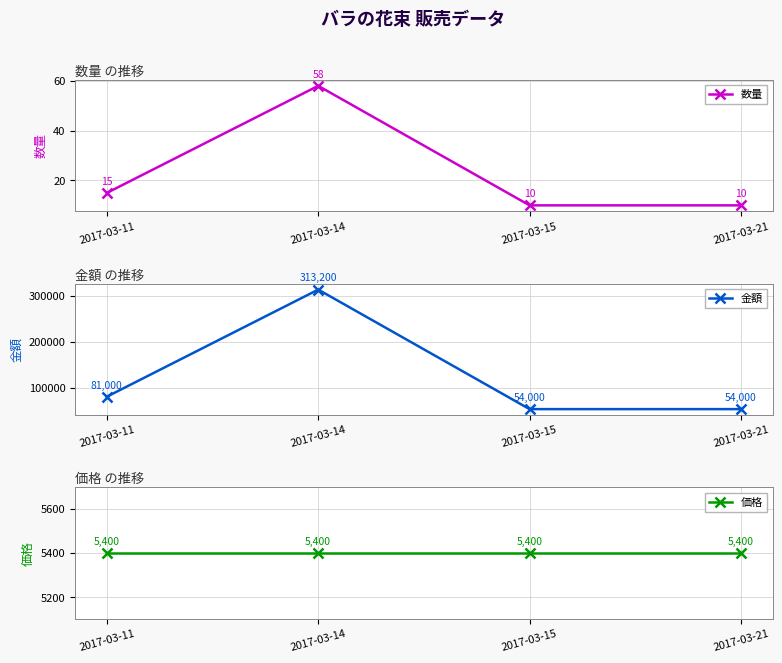

Reading left to right, transcribe all the data shown in this chart.

数量: 2017-03-11=15	2017-03-14=58	2017-03-15=10	2017-03-21=10
金額: 2017-03-11=81000	2017-03-14=313200	2017-03-15=54000	2017-03-21=54000
価格: 2017-03-11=5400	2017-03-14=5400	2017-03-15=5400	2017-03-21=5400